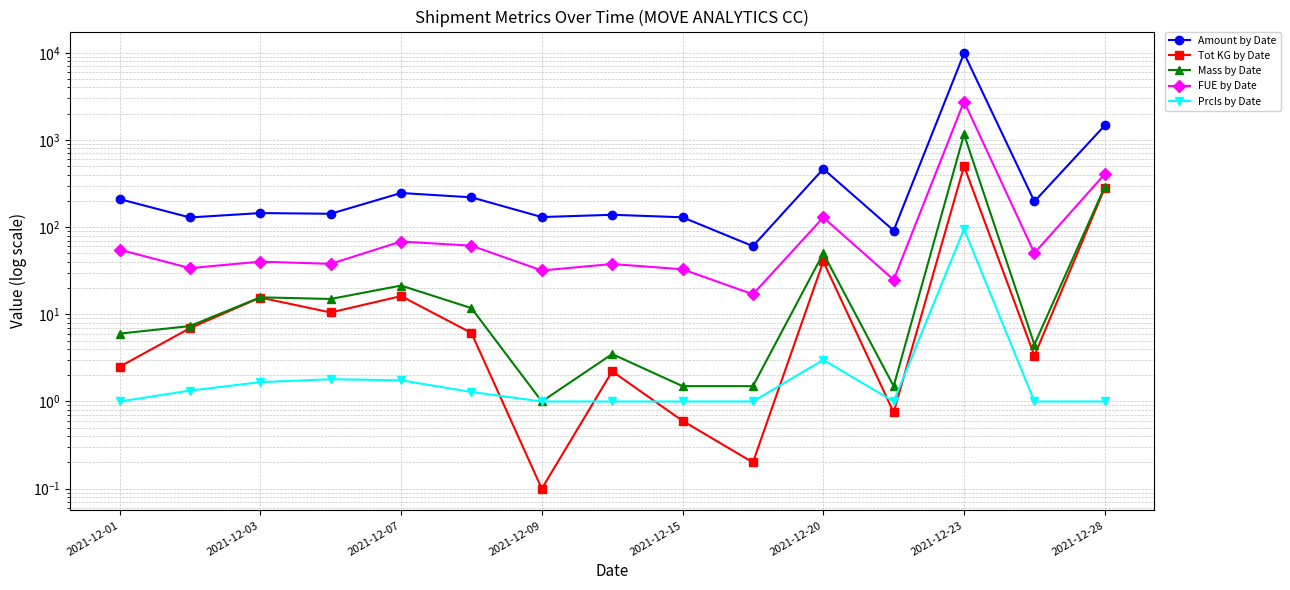

Which series changed the most between 2021-12-07 and 10?

Amount by Date